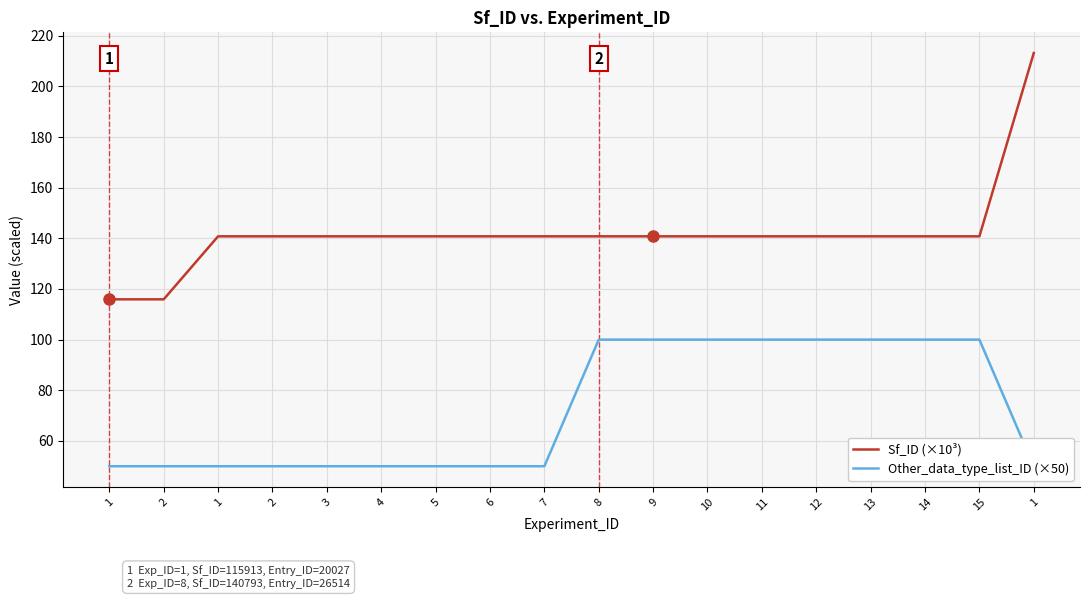

Rank the series by their average value, from lowest to highest.

Other_data_type_list_ID (×50), Sf_ID (×10³)